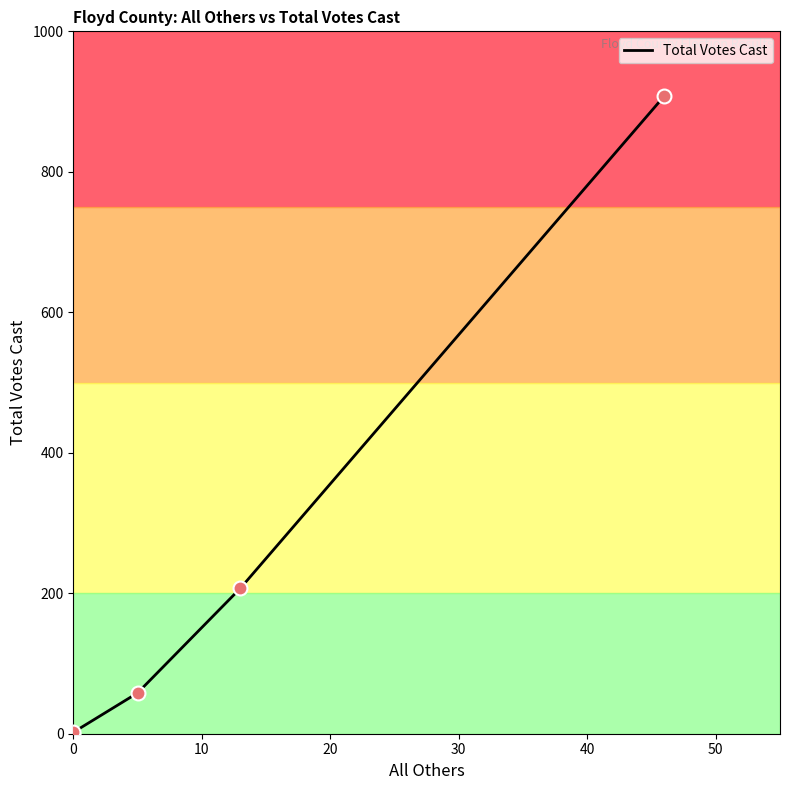

Between 30 and 10, which is larger?

30